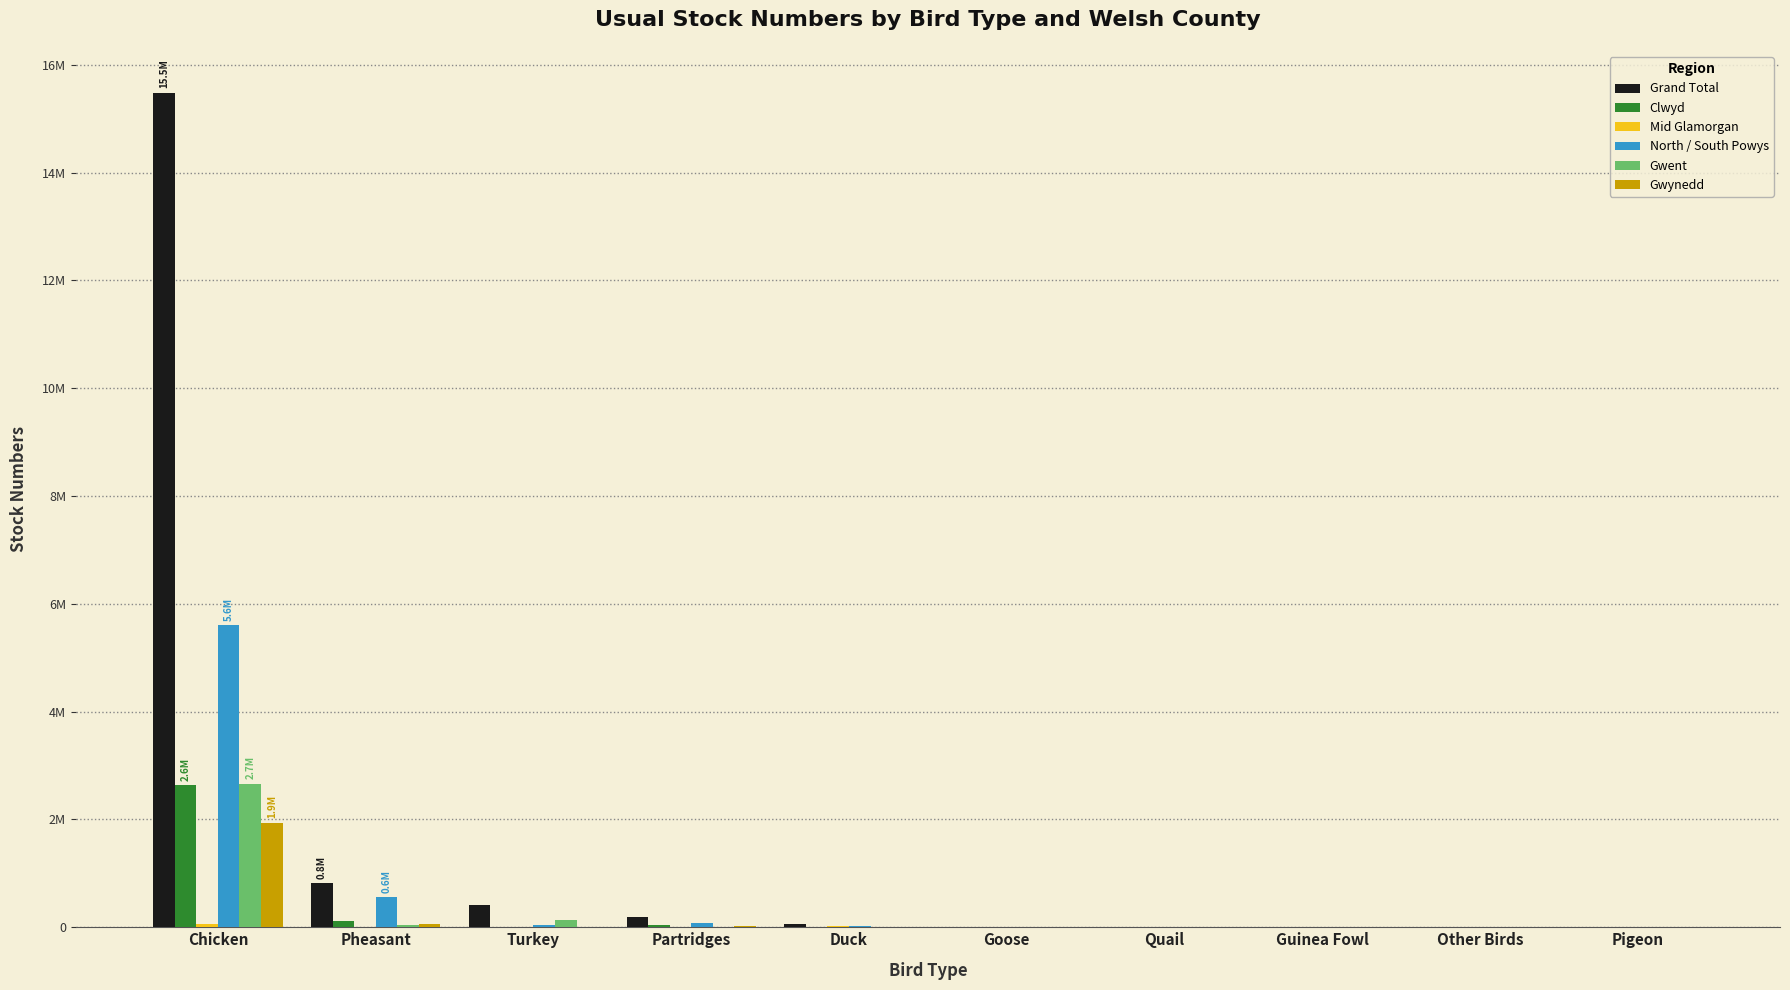

What is the sum of all North / South Powys values?

6330582